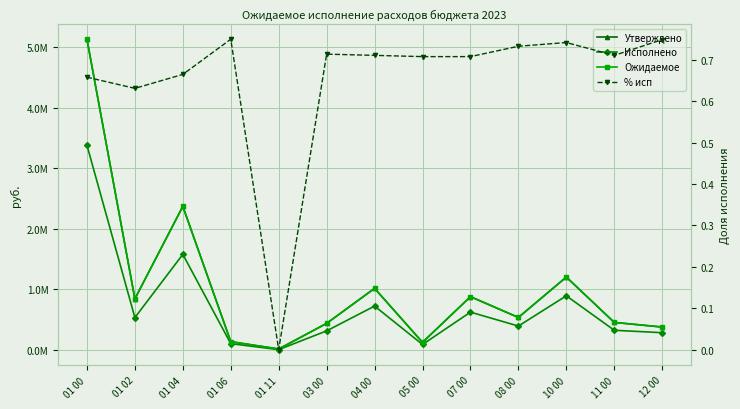

What is the sum of the Ожидаемое values at 01 06 and 07 00?

1007915.0